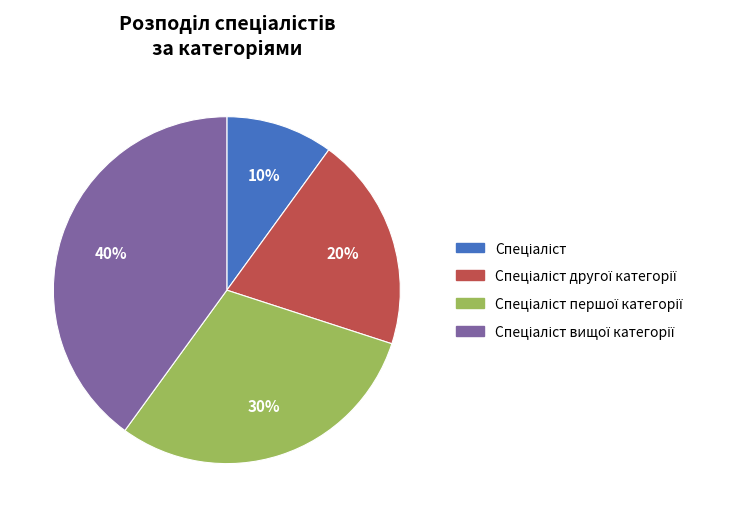

Does any single category account for the majority?

No